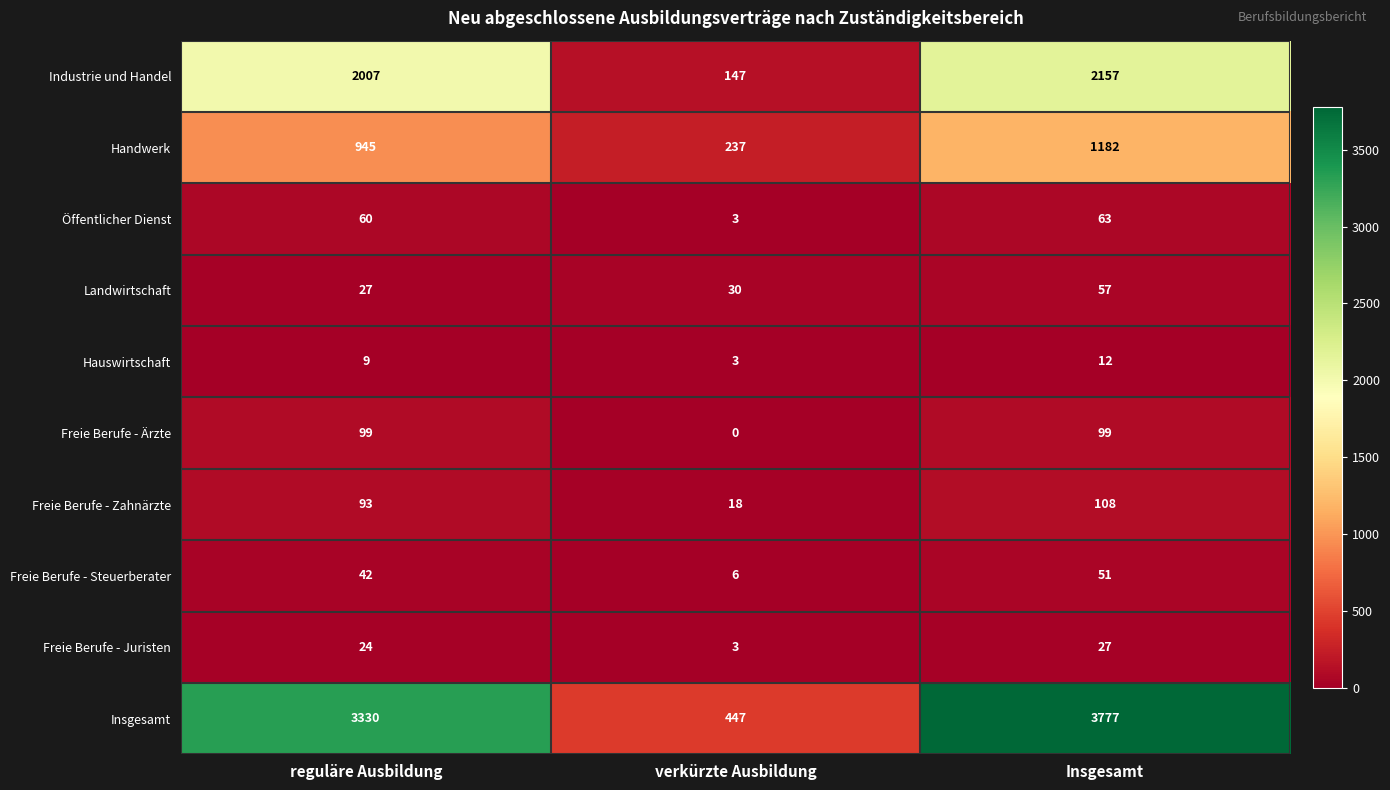

True or false: Öffentlicher Dienst has a value of 60 at reguläre Ausbildung.

True